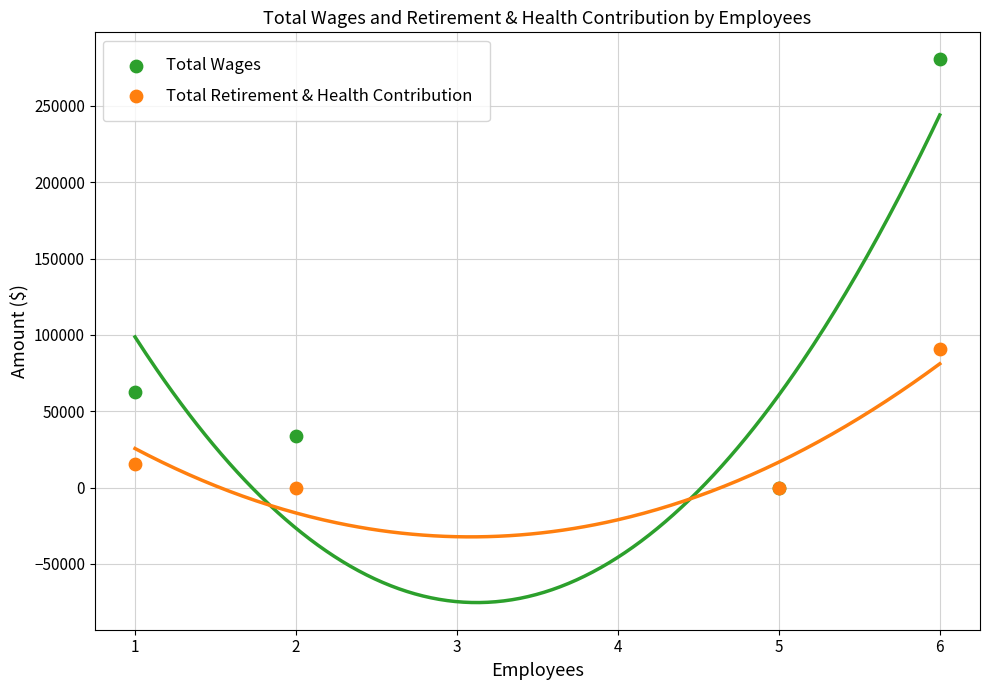

Which series has the widest spread of Y values?

Total Wages